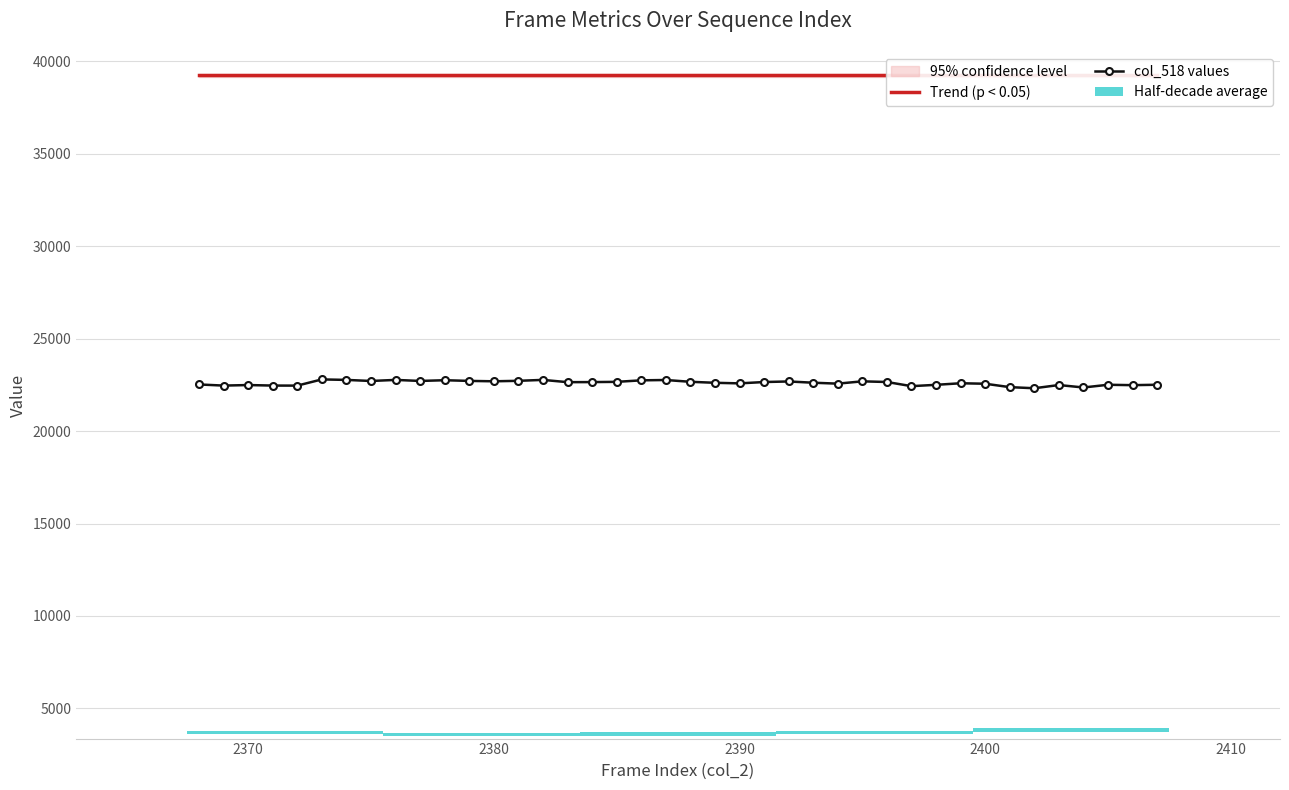

What is the minimum value for col_518 values?

22317